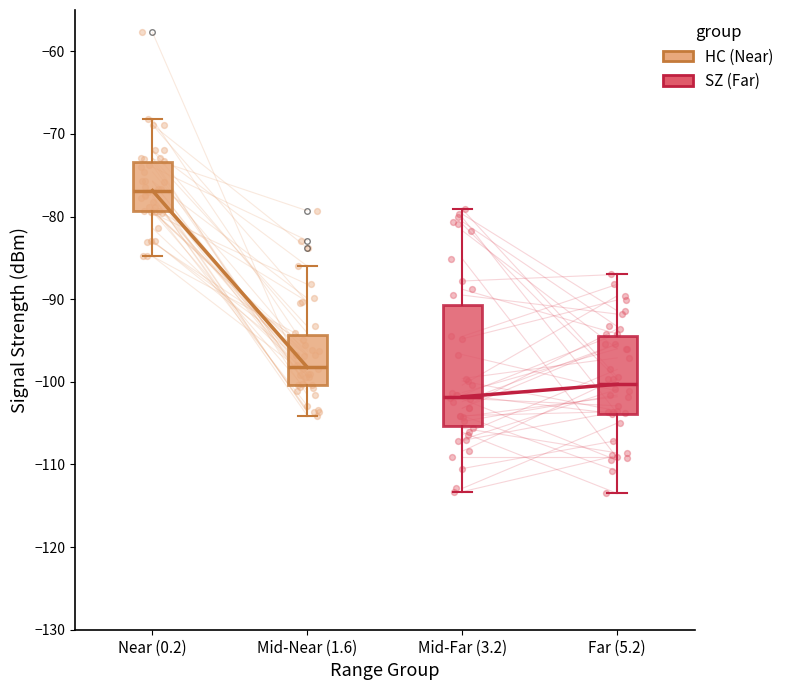

Reading left to right, read every box against the y-axis: the position of its median line, the range the box covers, and the ends of its whiskers. The values are not printed on the chart, so give them approximately, as read against the axis.

Near (0.2): median -77, box -79 to -73, whiskers -85 to -68
Mid-Near (1.6): median -98, box -100 to -94, whiskers -104 to -86
Mid-Far (3.2): median -102, box -105 to -91, whiskers -113 to -79
Far (5.2): median -100, box -104 to -94, whiskers -113 to -87